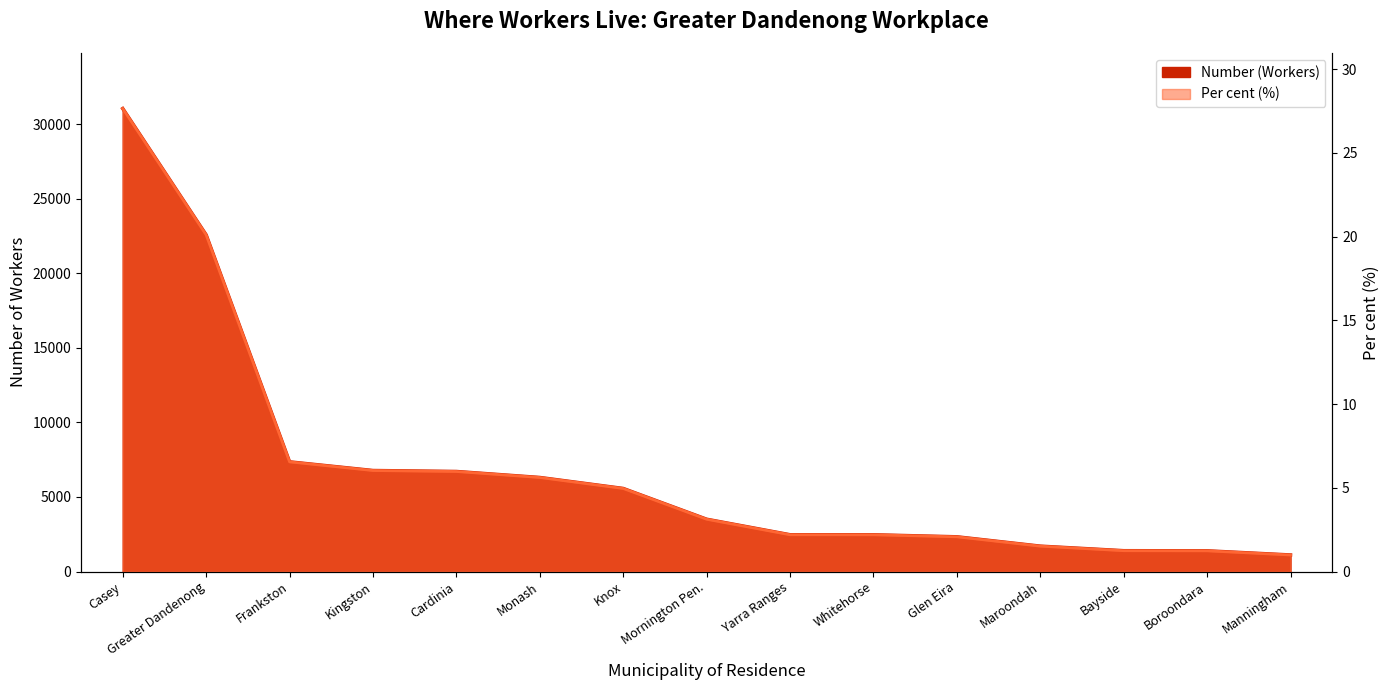

True or false: Per cent and Number (Workers) intersect in this chart.

False